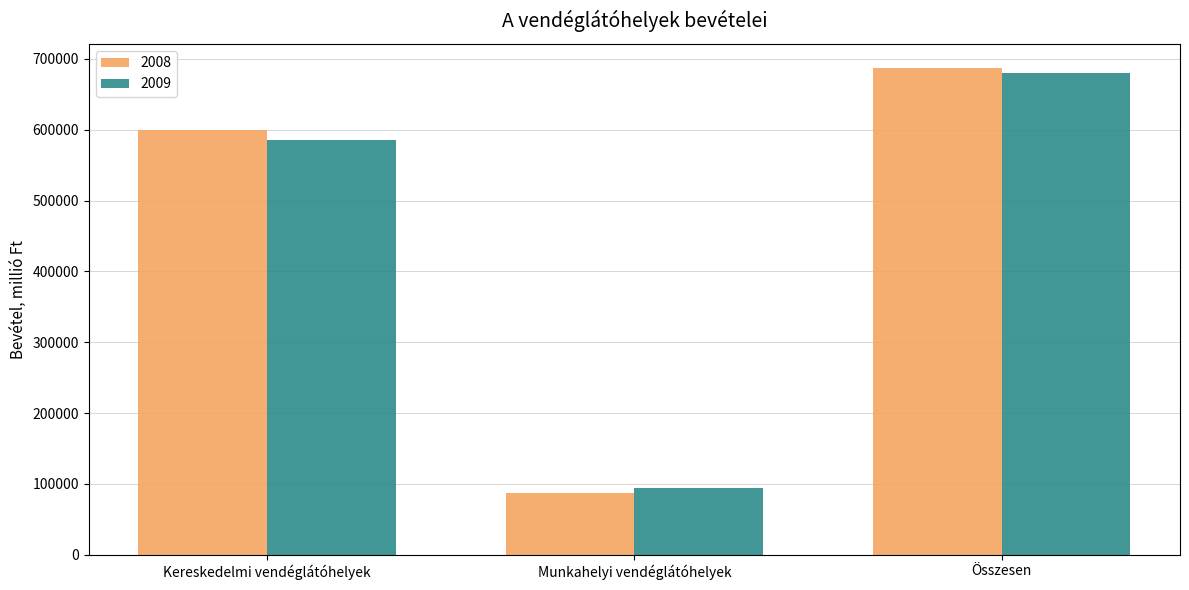

What is the difference between the maximum and second lowest values in the 2009 series?

94523